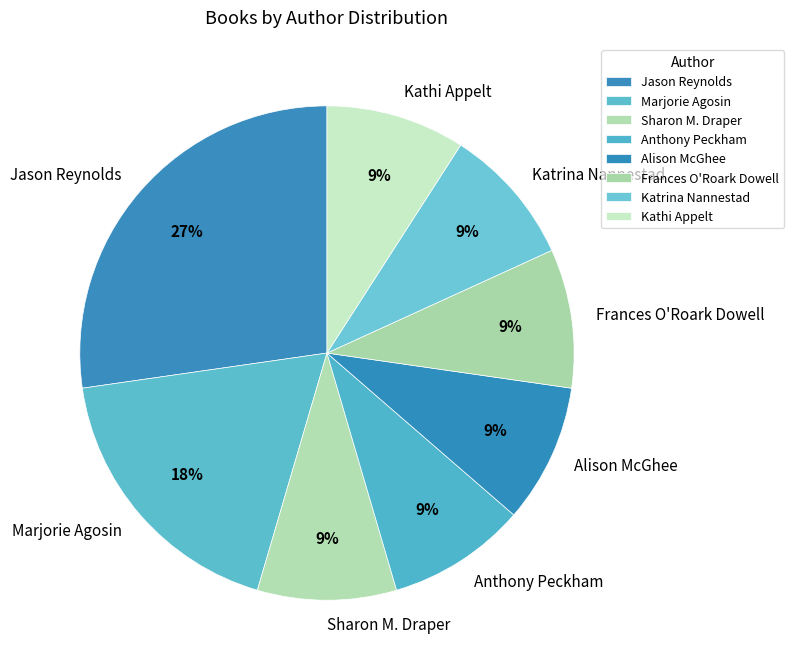

Do Katrina Nannestad and Frances O'Roark Dowell together represent more than half of the pie?

No